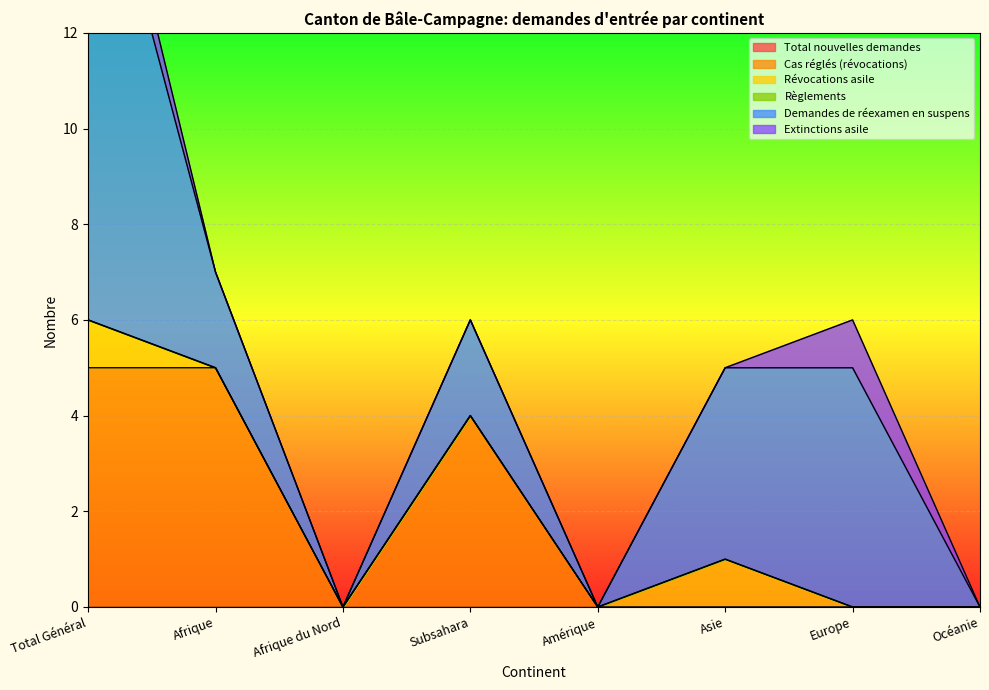

What is the difference between the highest and lowest values at Europe?

5